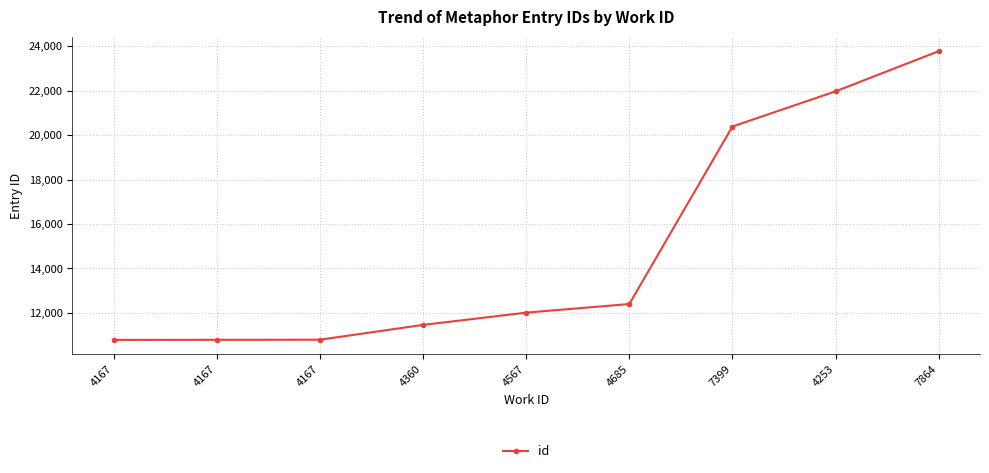

How many values are below 12009?

4